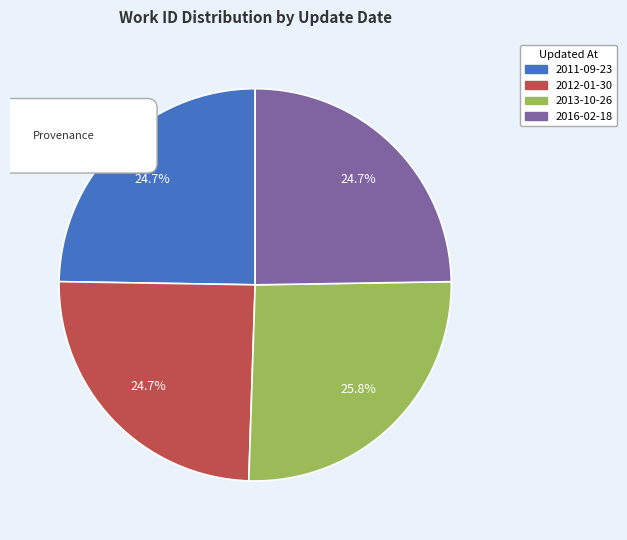

Rank the categories by value from lowest to highest.

2011-09-23, 2012-01-30, 2016-02-18, 2013-10-26